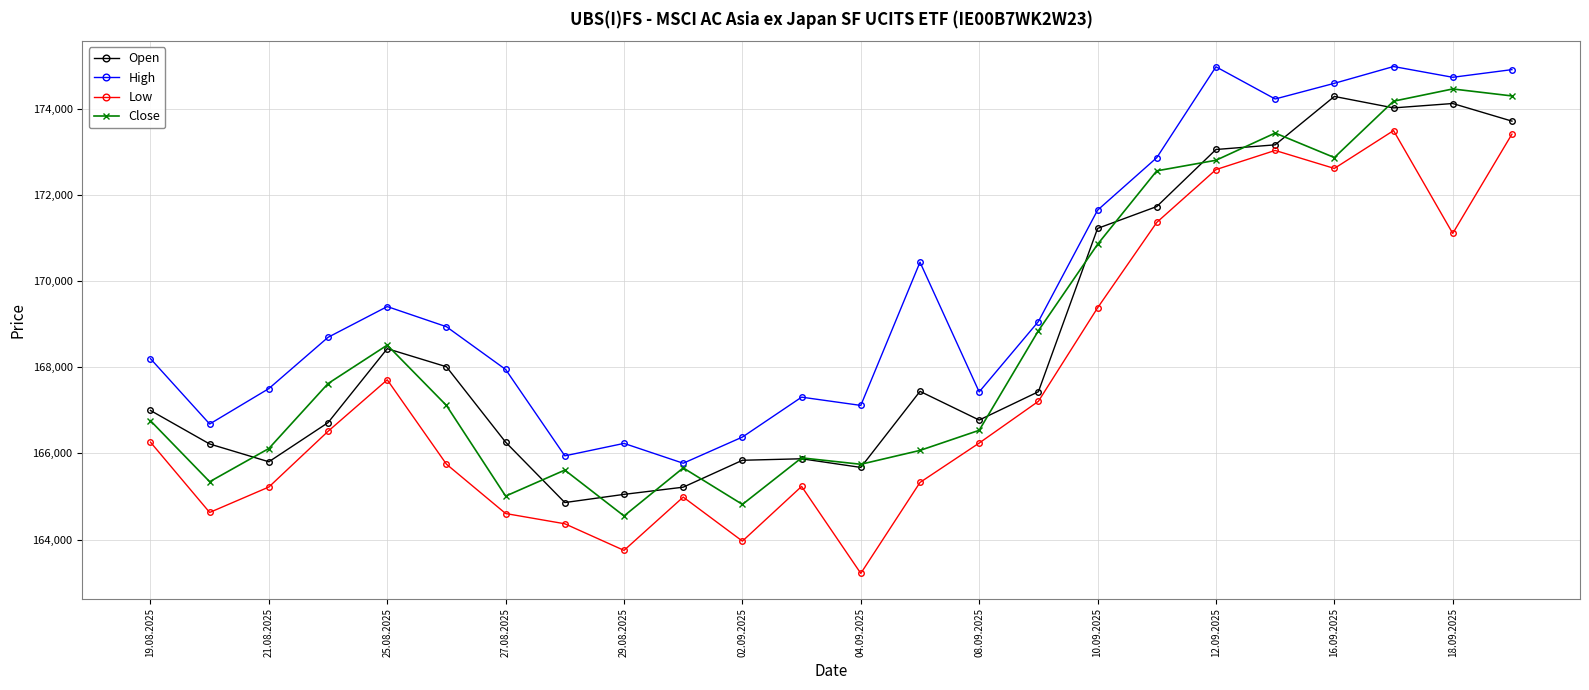

What is the minimum value shown in the chart?

163214